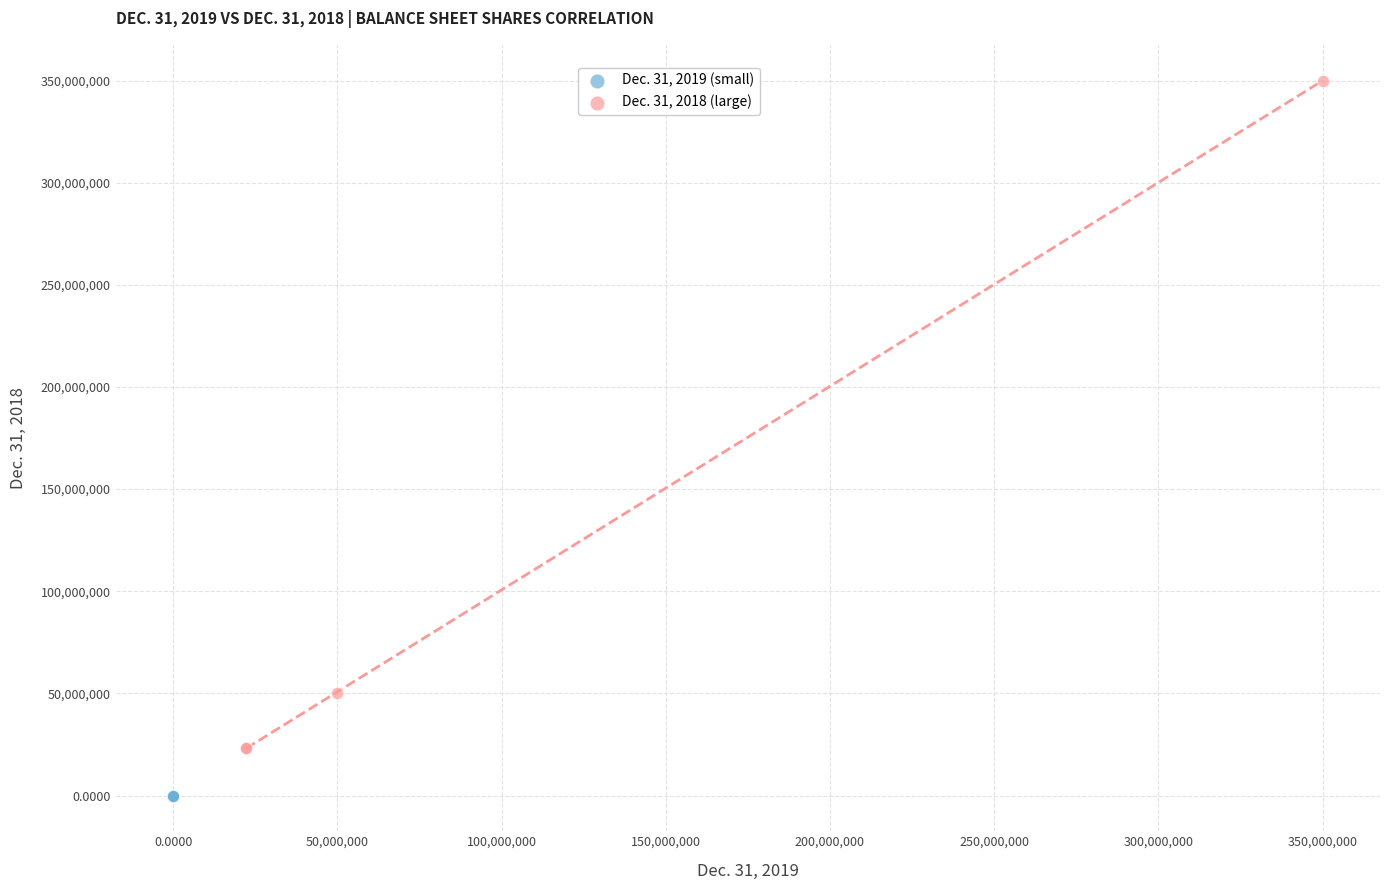

Which series contains the highest Y value?

Dec. 31, 2018 (large)